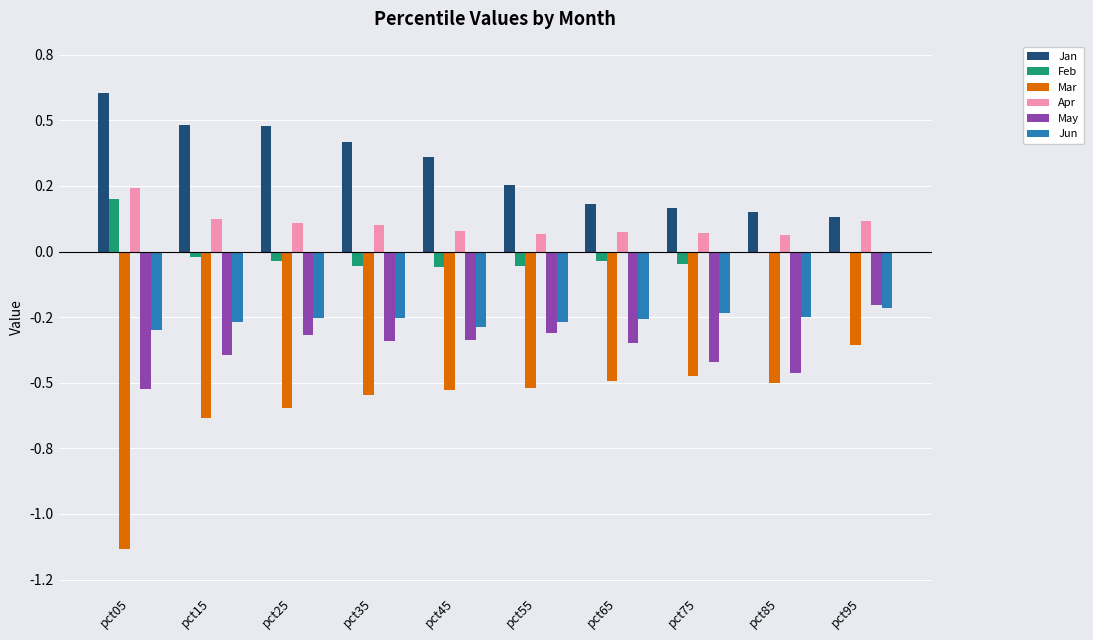

Between pct25 and pct55, which is larger?

pct25